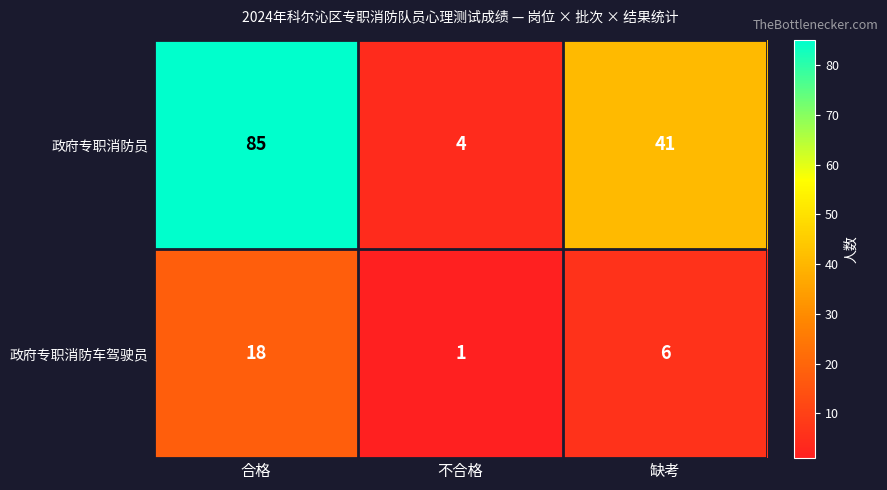

At which label does 政府专职消防车驾驶员 first exceed 6?

合格